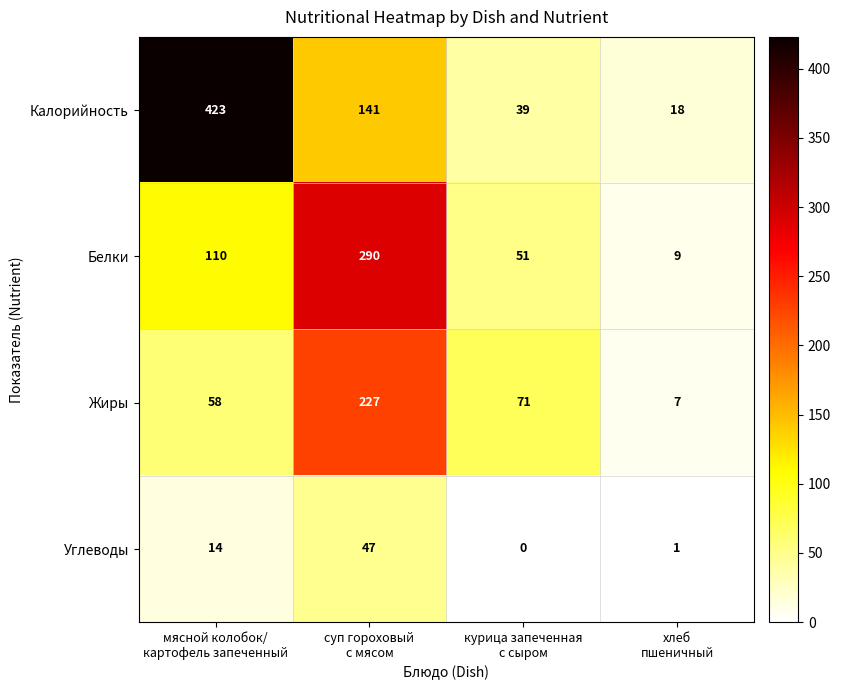

Count the Белки values in the range 51 to 290.

3